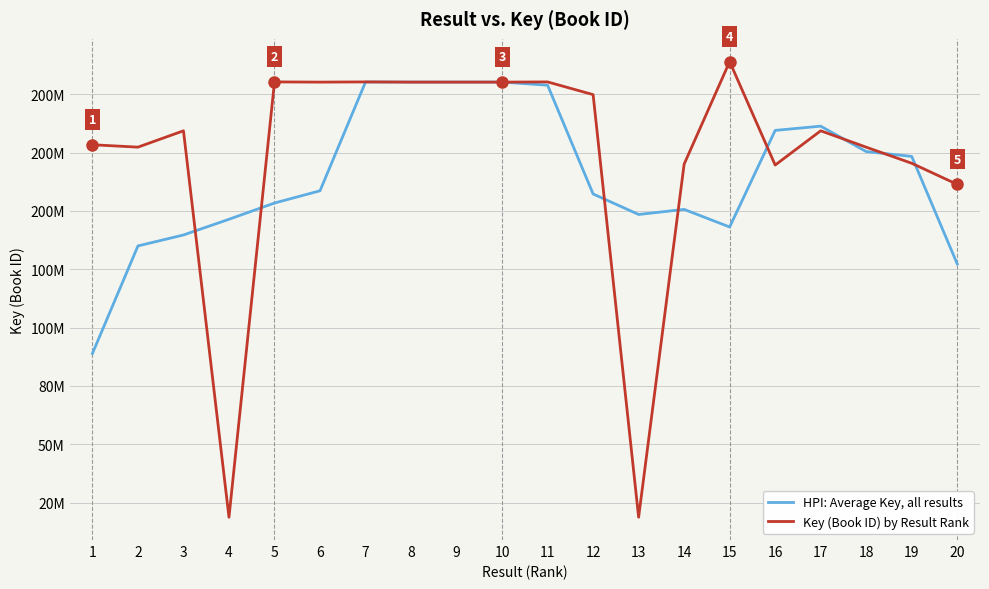

Does the chart display data point markers on the line(s)?

No